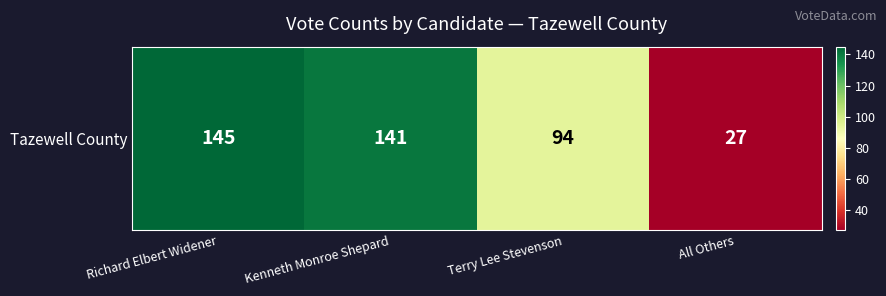

What is the sum of all values?

407